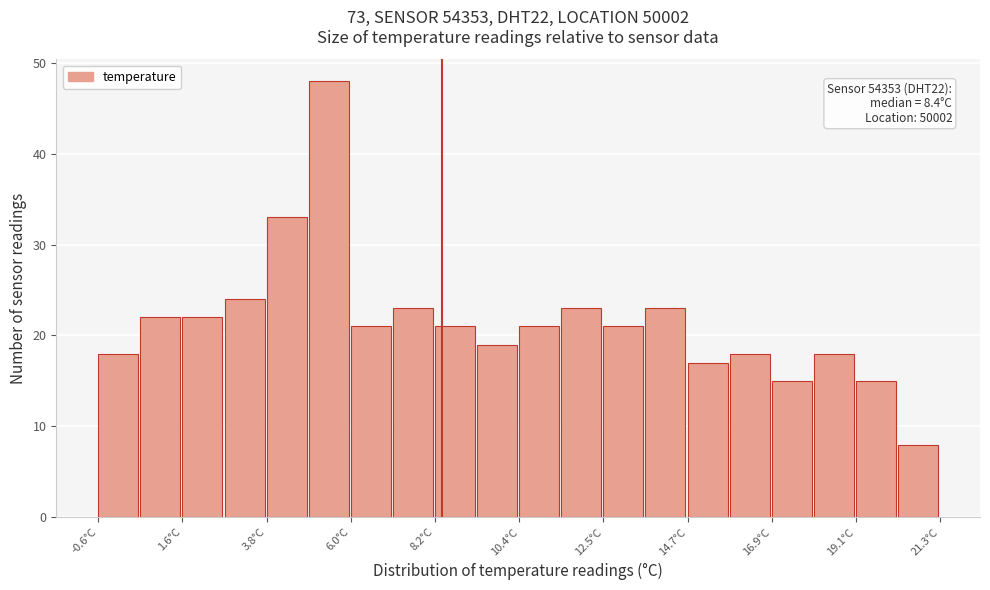

Read against the x-axis, roughly where is the centre of the tallest bar?

5.5